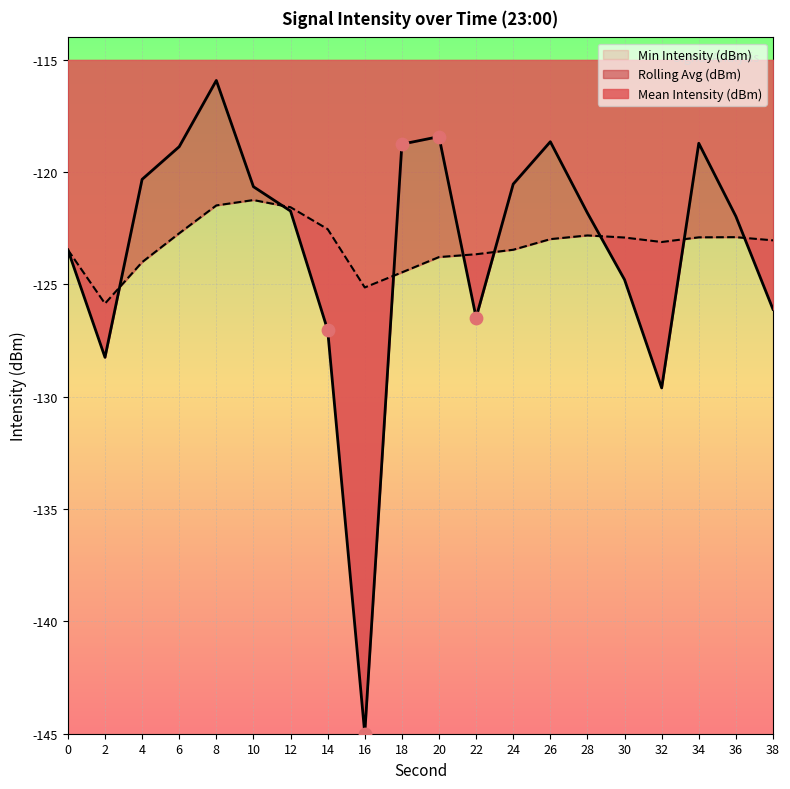

Which series reaches the minimum Y coordinate?

Mean Intensity (dBm)